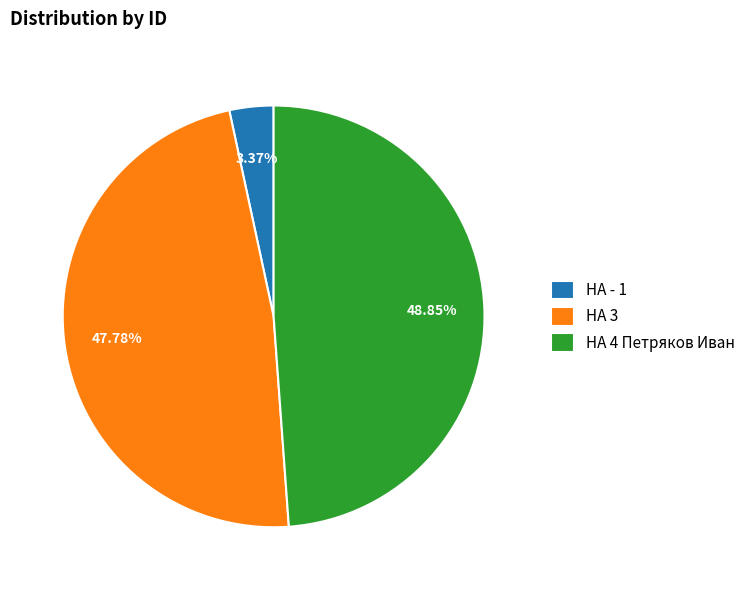

To the nearest percent, what portion does HA 3 represent?

48%